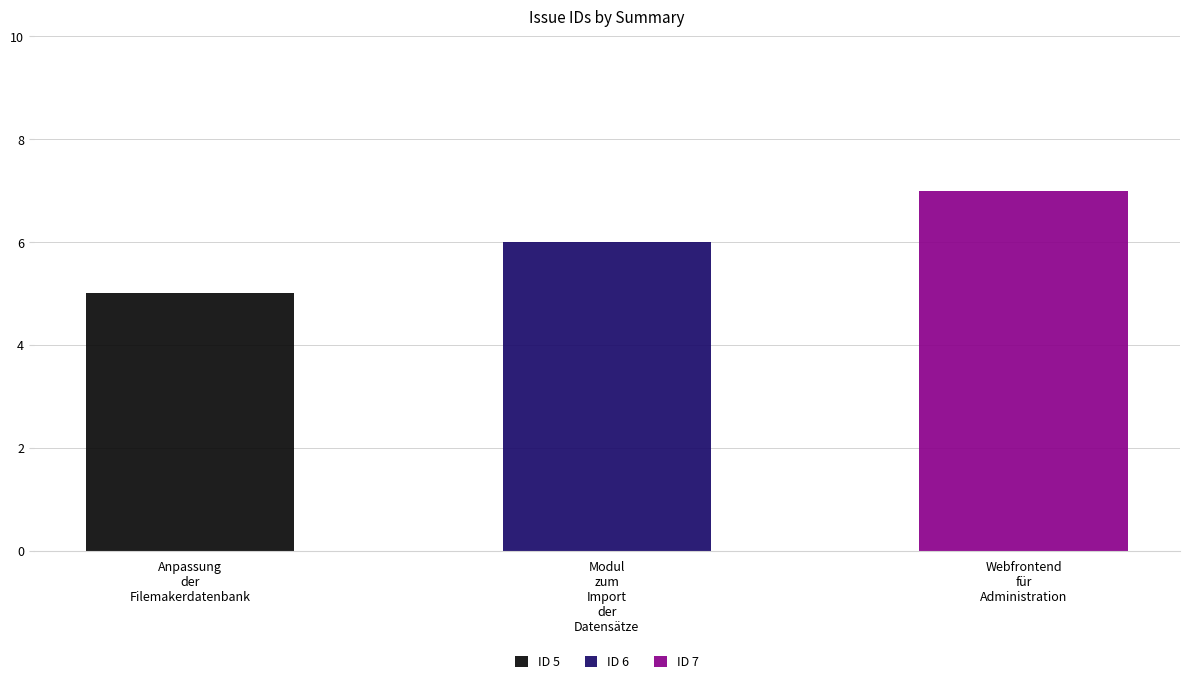

At which label does the data first exceed 6?

Webfrontend für Administration